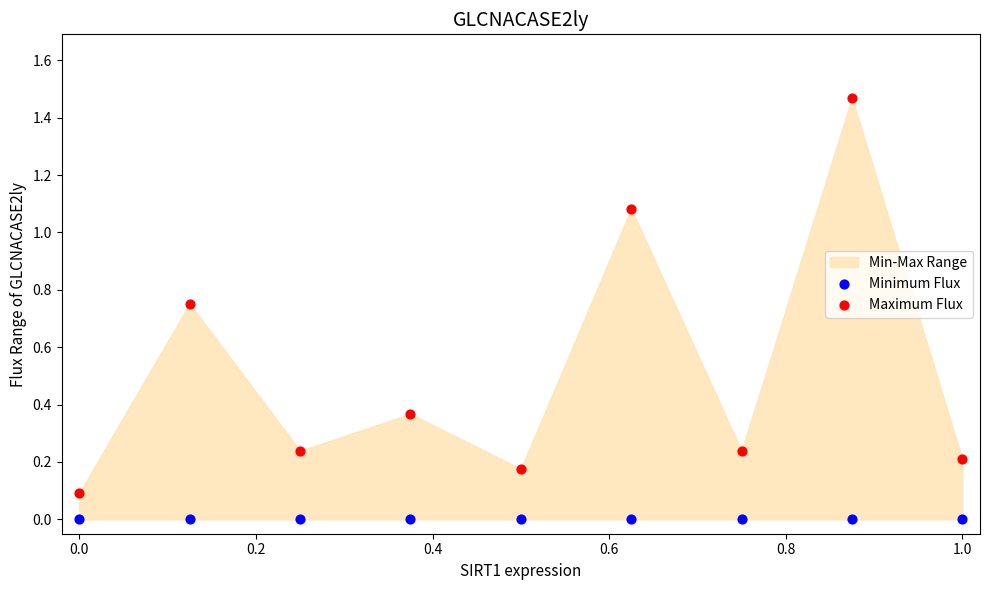

Which series reaches the minimum Y coordinate?

Minimum Flux